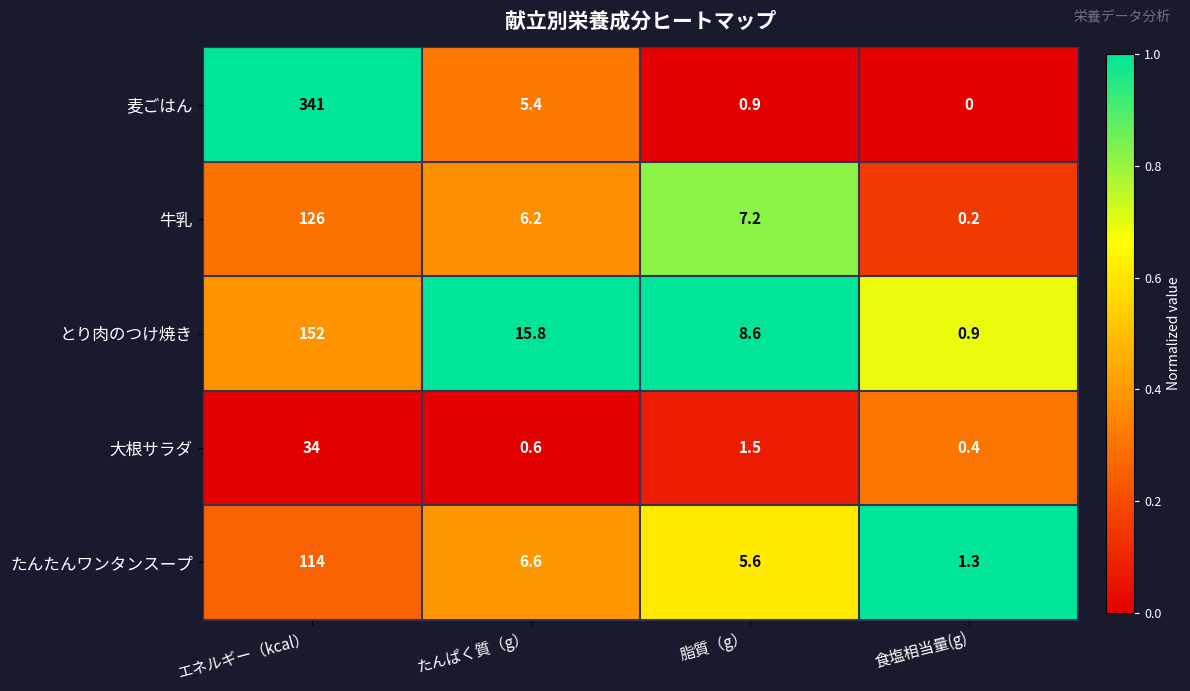

Which series changed the most between エネルギー（kcal） and たんぱく質（g）?

麦ごはん